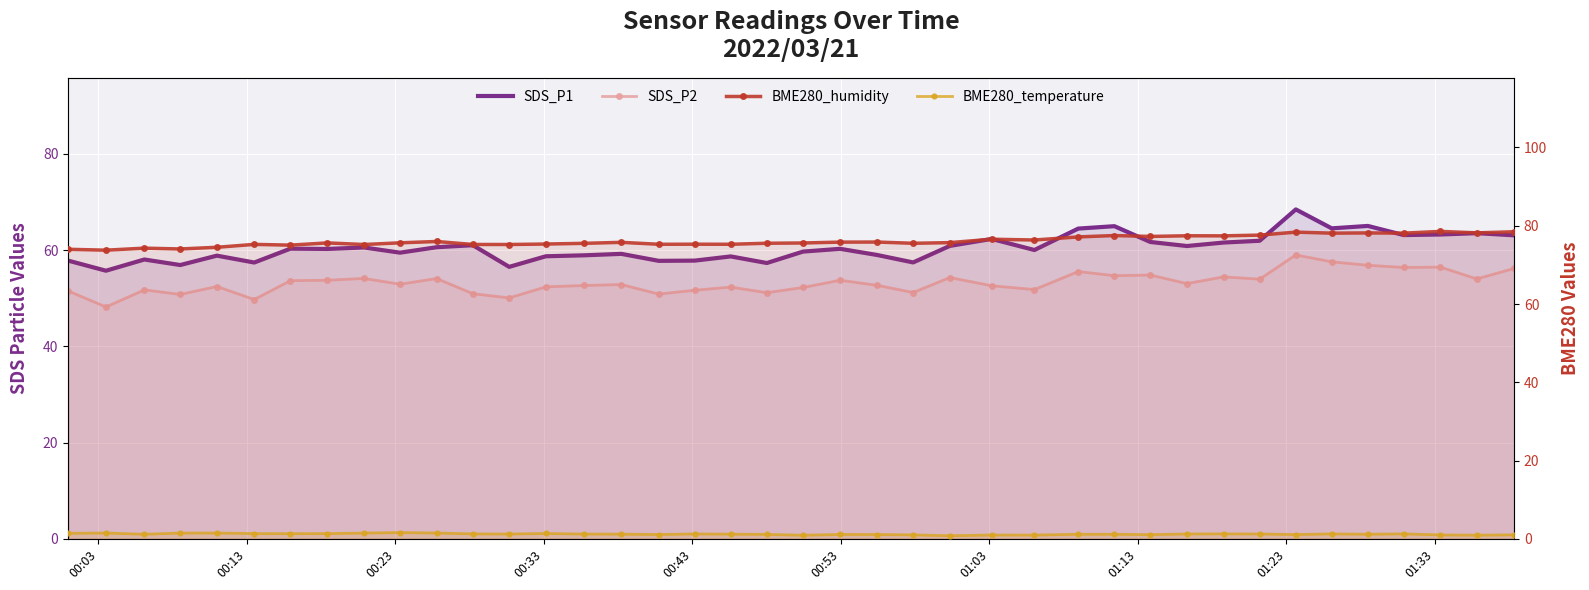

Is it true that BME280_humidity equals 28.3 at 18?

False